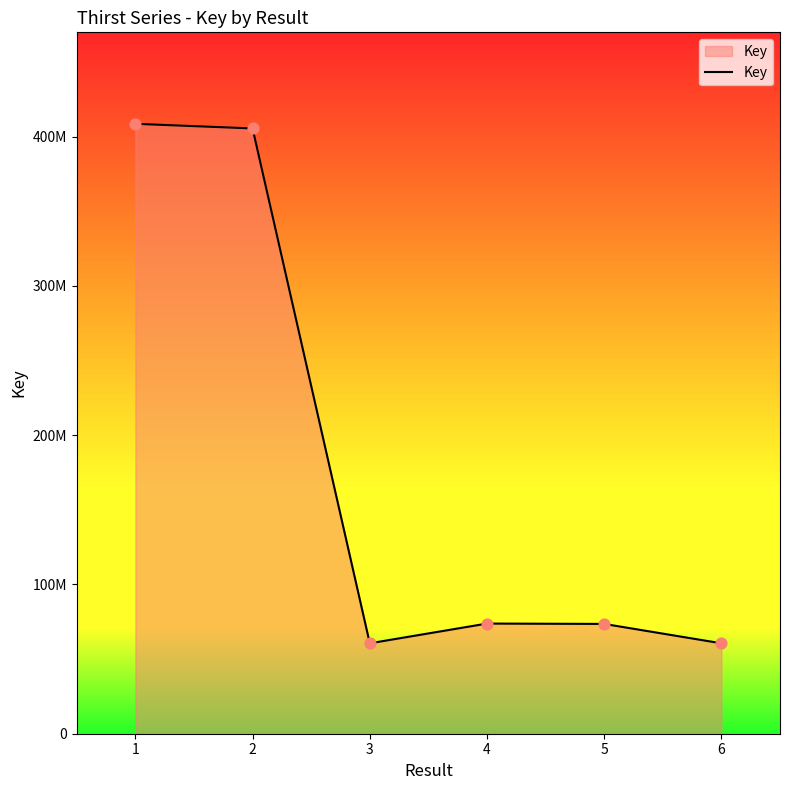

Between 3 and 2, which is larger?

2